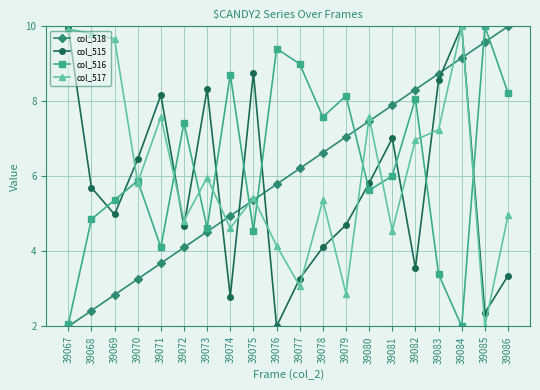

What is the value of the col_518 point at the 15th from the left?

7.9